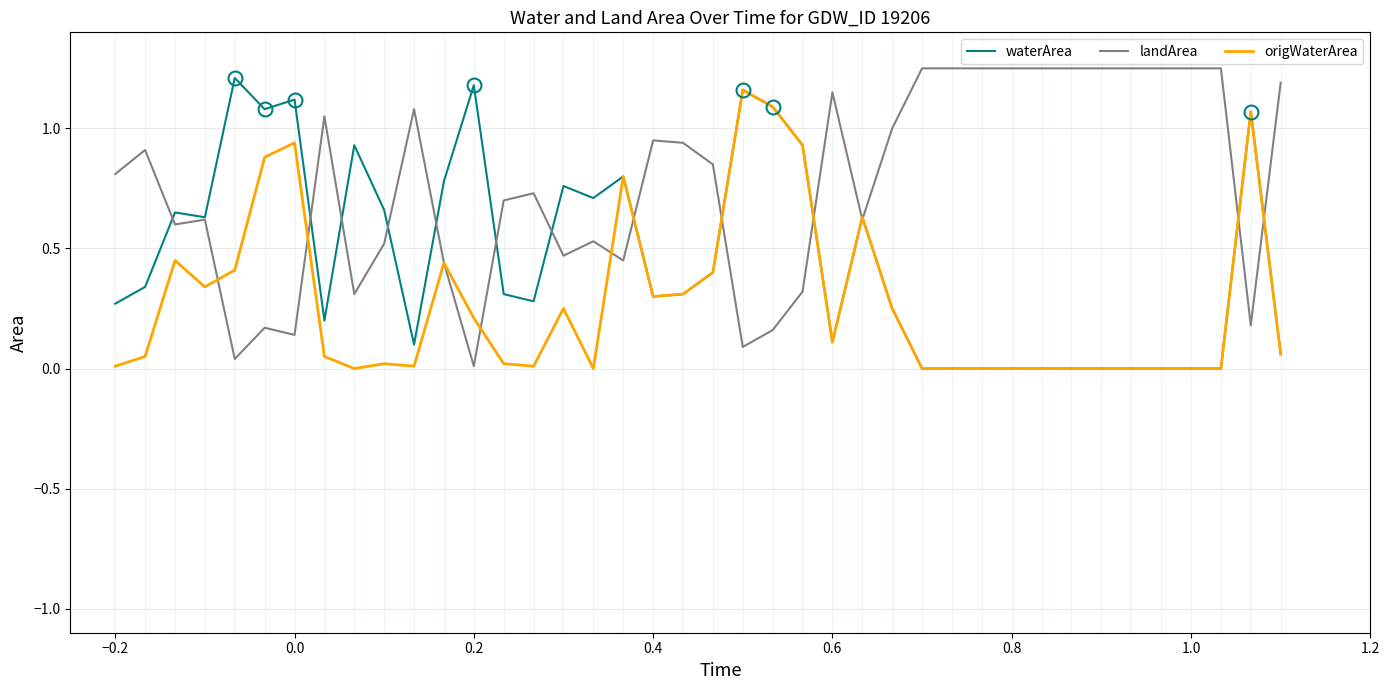

Does the chart have visible grid lines?

Yes